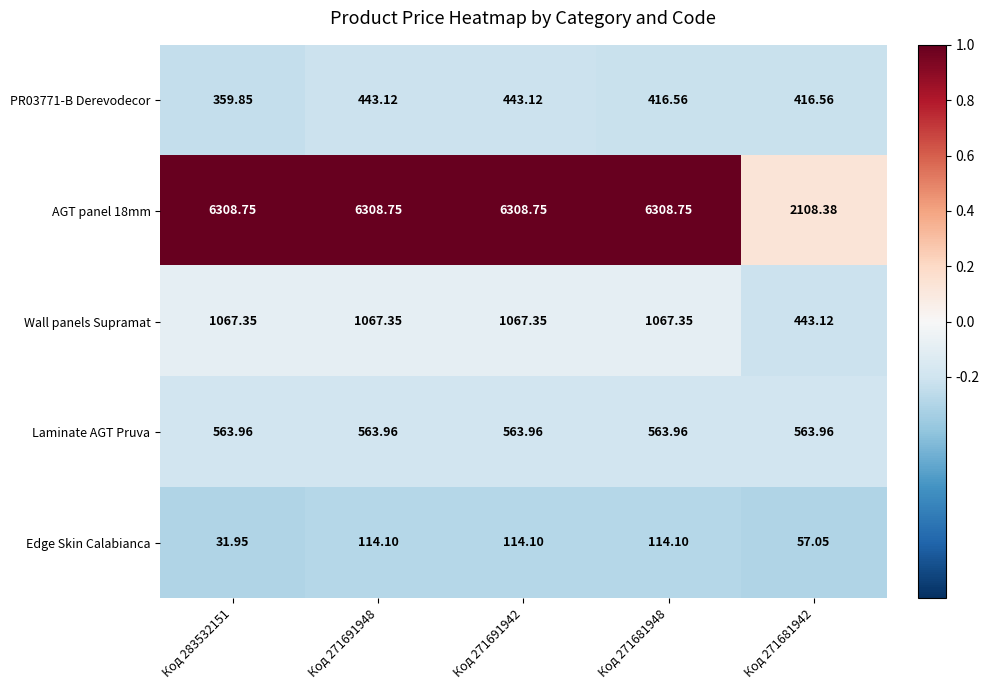

Is the value of Wall panels Supramat at Код 271691948 greater than the value of AGT panel 18mm at Код 271681942?

No